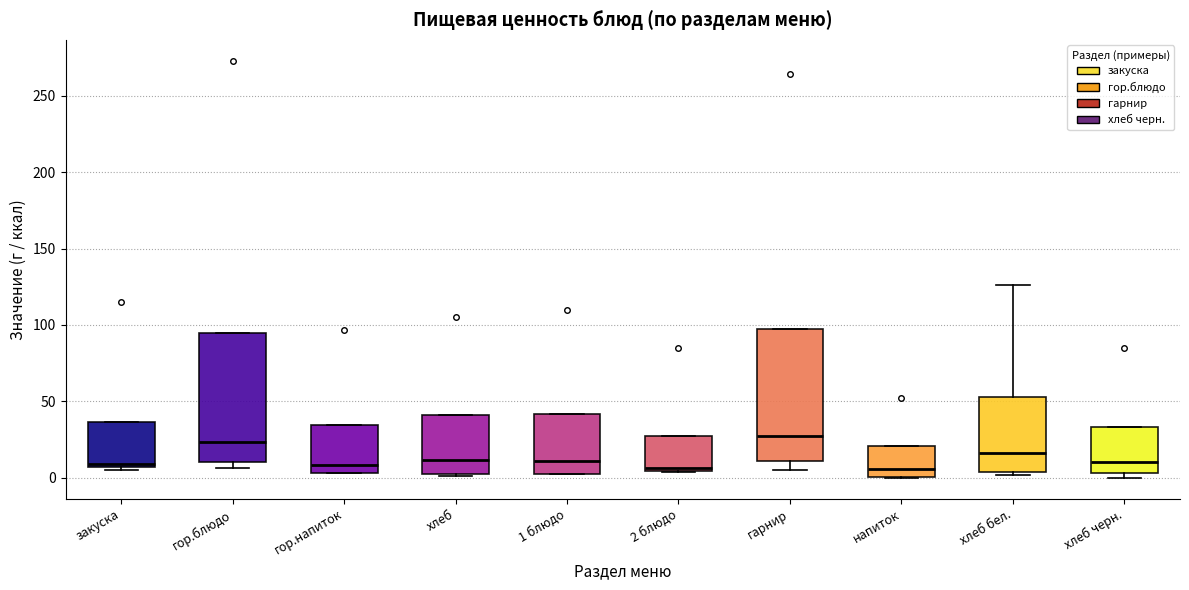

Where is the upper edge of the box for хлеб on the y-axis? The values are not printed on the chart, so give them approximately, as read against the axis.

40